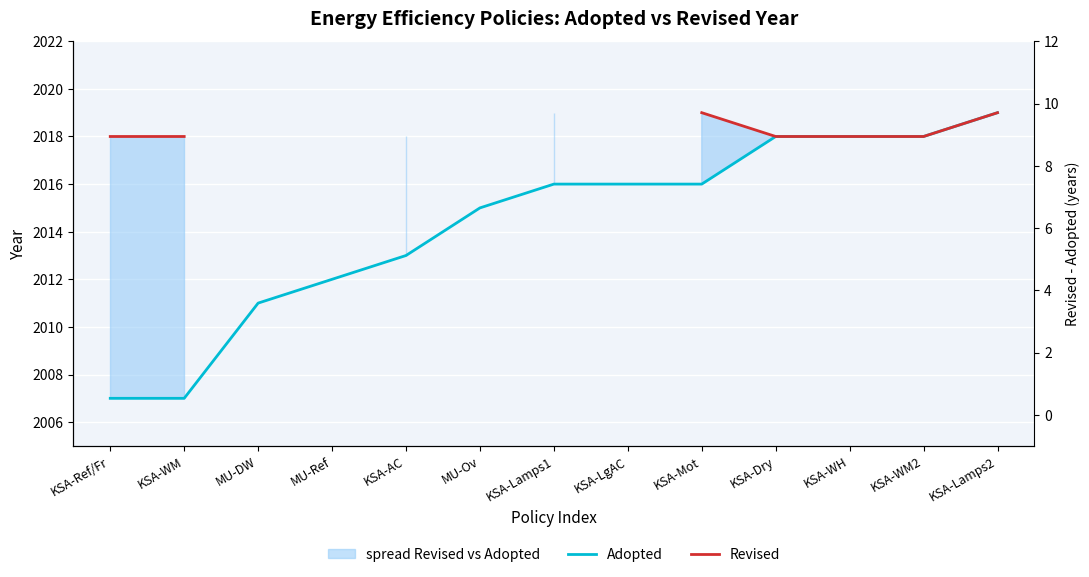

At which label is Revised closest to 2018?

KSA-Ref/Fr